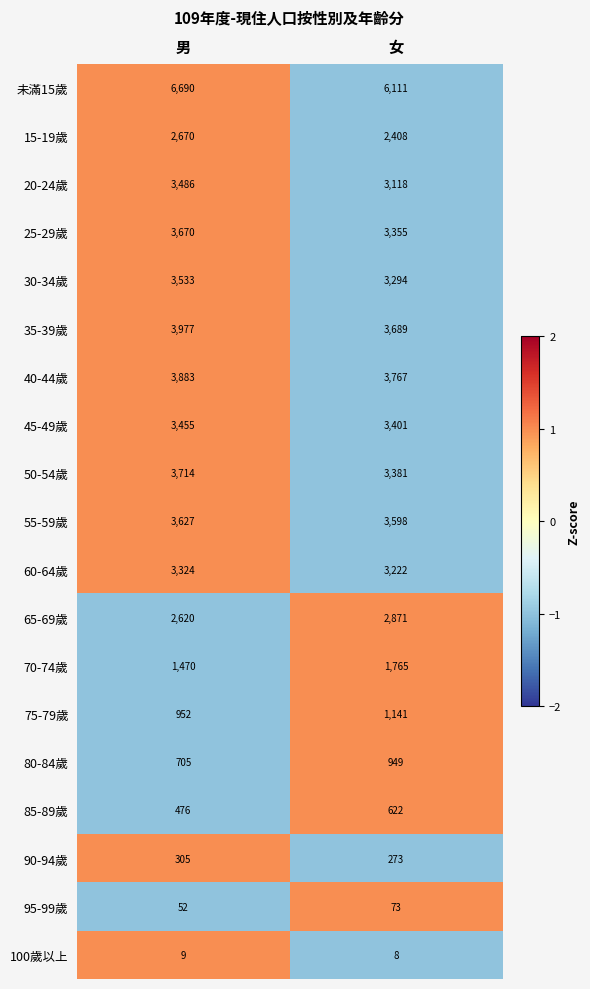

How many data points does each series have?

2